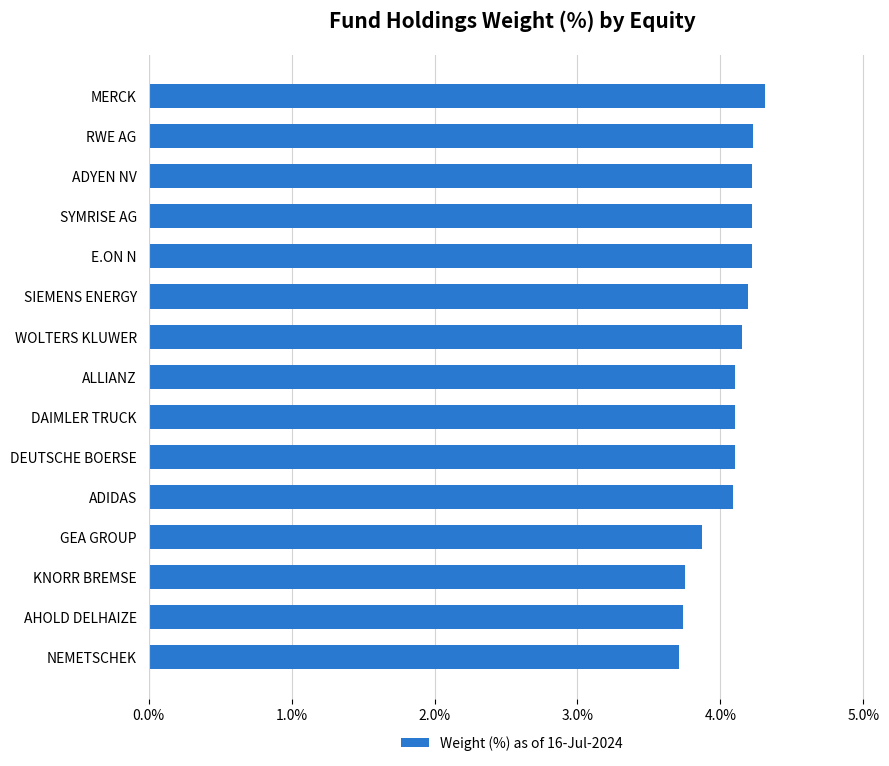

What is the label of the 11th bar from the top?

ADIDAS